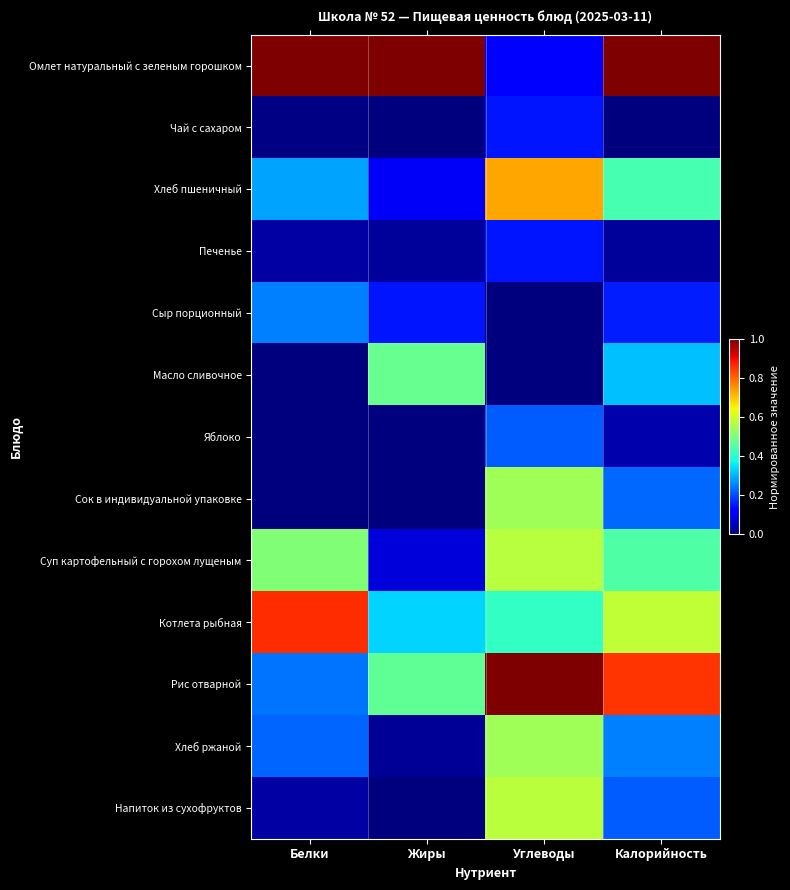

Which series has the largest range (max minus min)?

Омлет натуральный с зеленым горошком